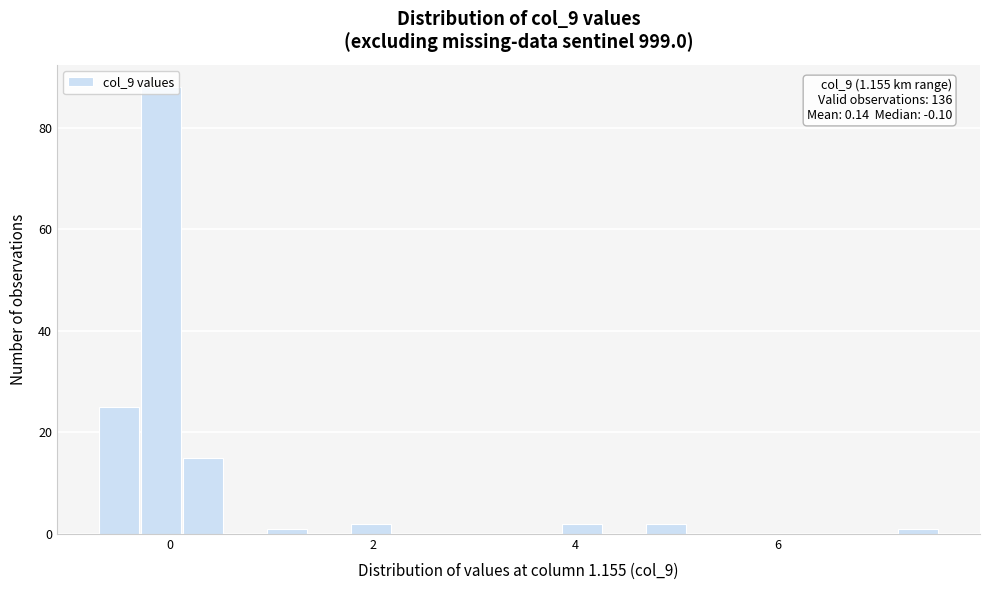

Read against the x-axis, roughly where is the centre of the tallest bar?

0.0